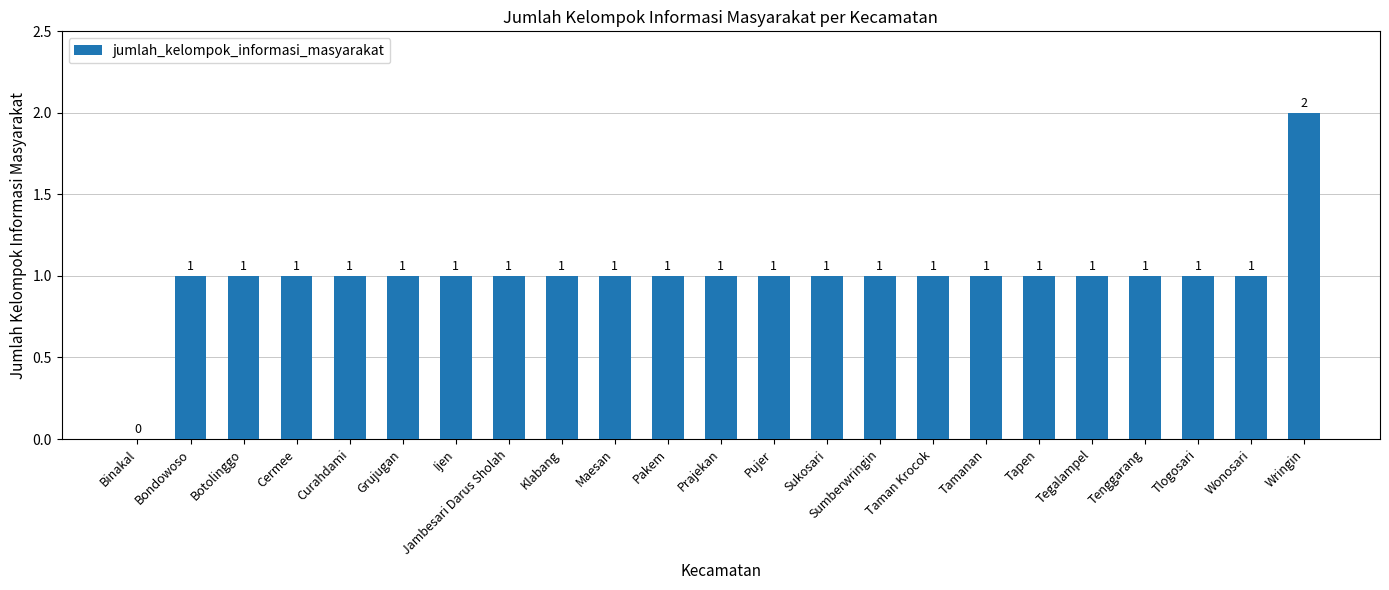

What is the ratio of the value at Pakem to the value at Taman Krocok?

1.0